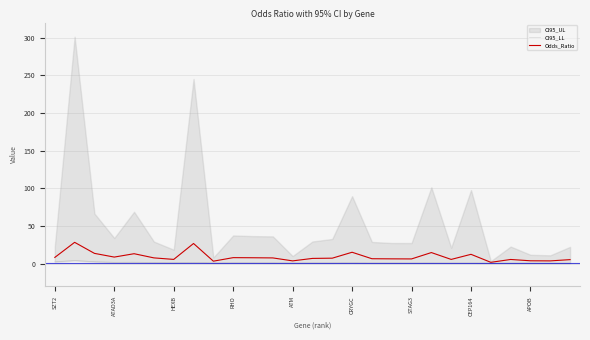

What value does the Odds_Ratio series have at CRYGC?

15.4